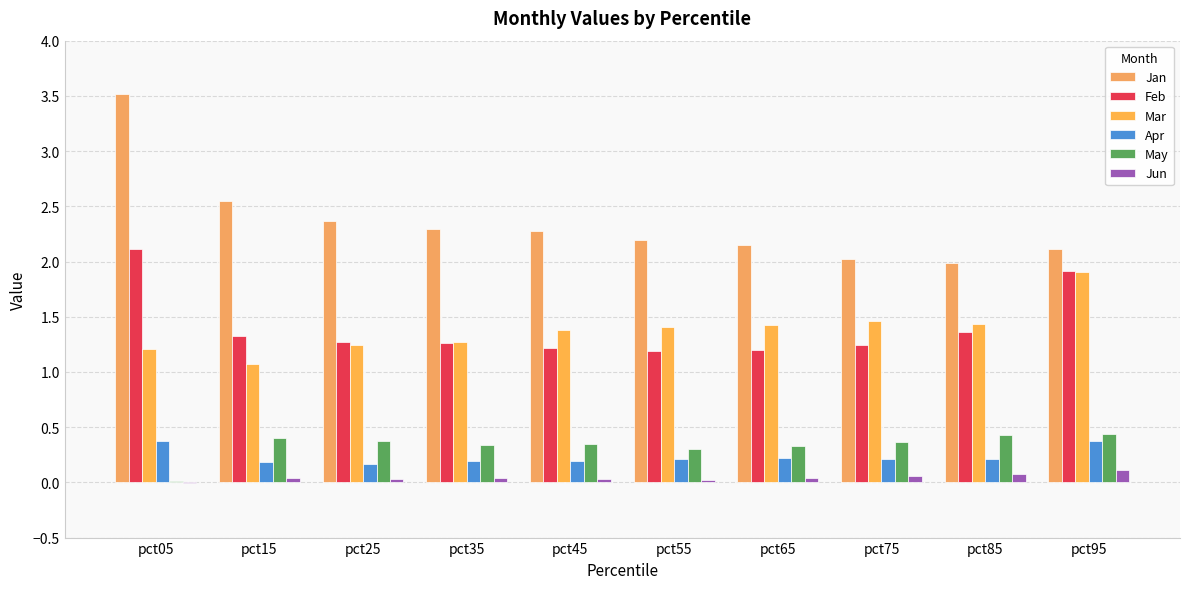

Are the bars horizontal?

No